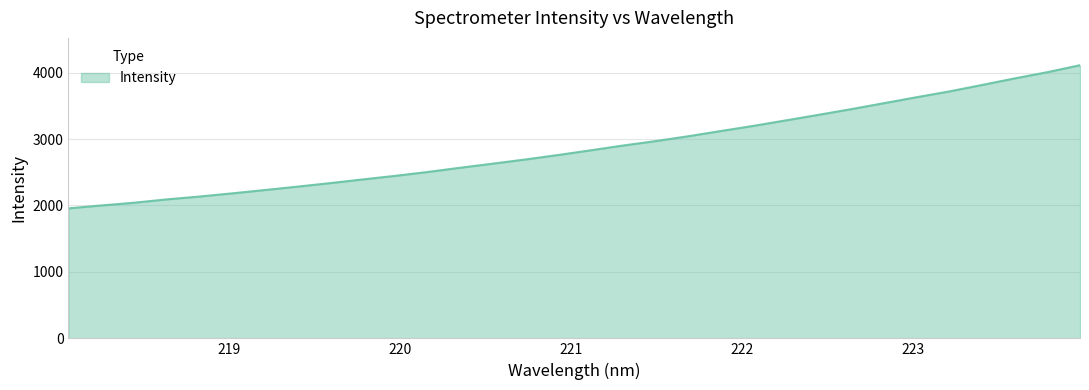

What is the difference between the maximum and minimum values?

2154.5